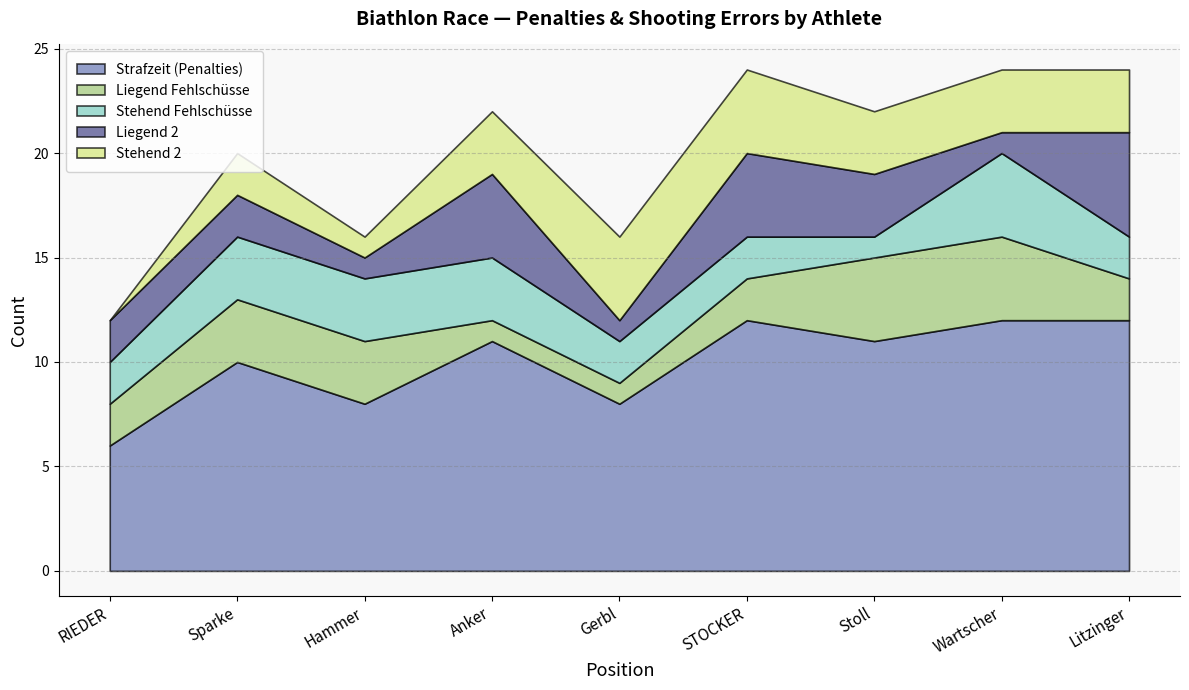

What are all the series names shown in the legend?

Strafzeit (Penalties), Liegend Fehlschüsse, Stehend Fehlschüsse, Liegend 2, Stehend 2